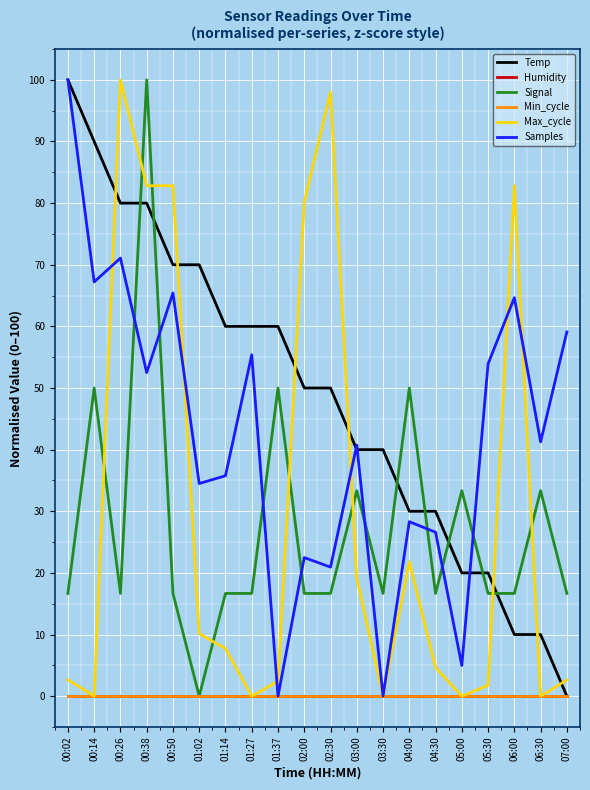

Is this an area chart (filled region under the line)?

No